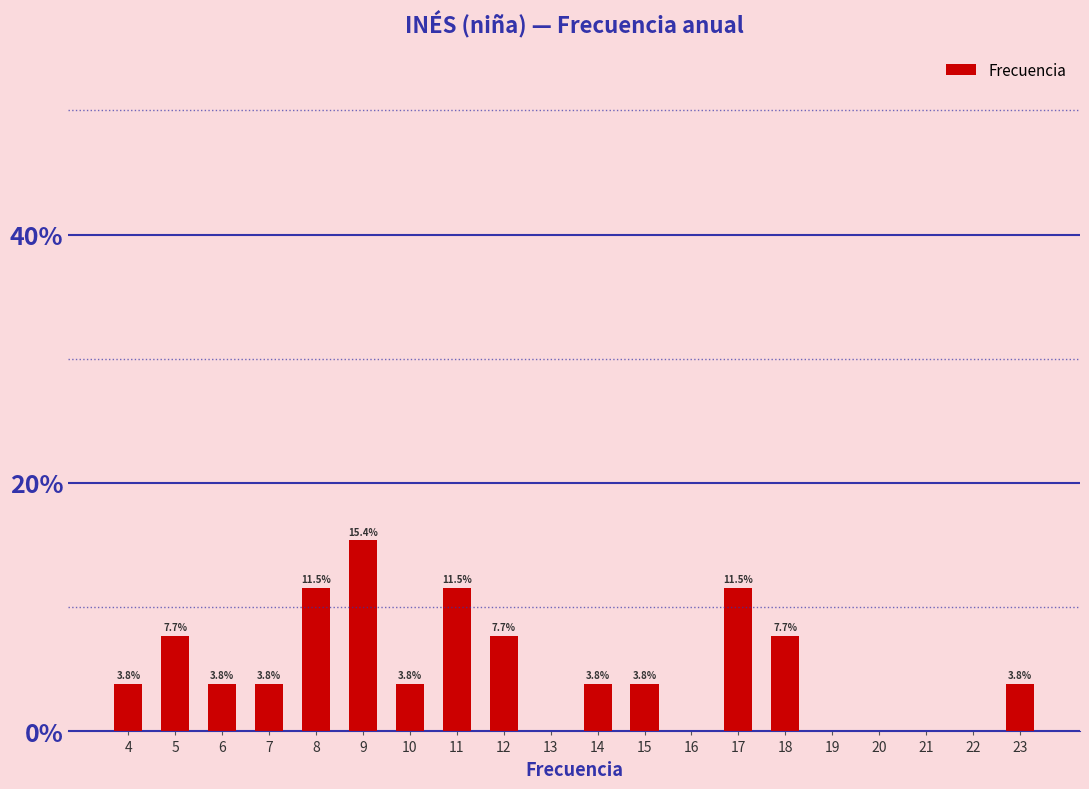

Reading left to right, transcribe all the data shown in this chart.

4=3.8	5=7.7	6=3.8	7=3.8	8=11.5	9=15.4	10=3.8	11=11.5	12=7.7	13=0.0	14=3.8	15=3.8	16=0.0	17=11.5	18=7.7	19=0.0	20=0.0	21=0.0	22=0.0	23=3.8